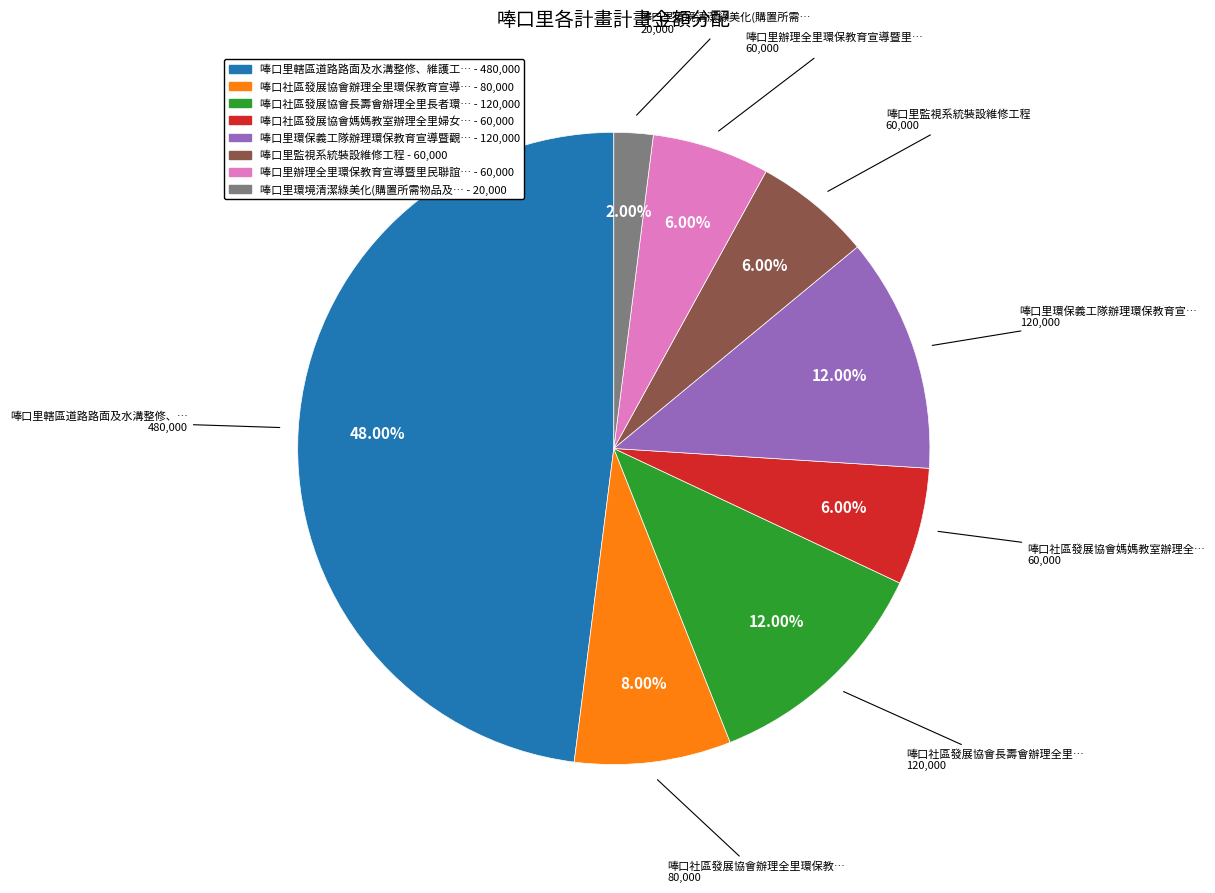

Is there any slice that represents more than half of the pie?

No